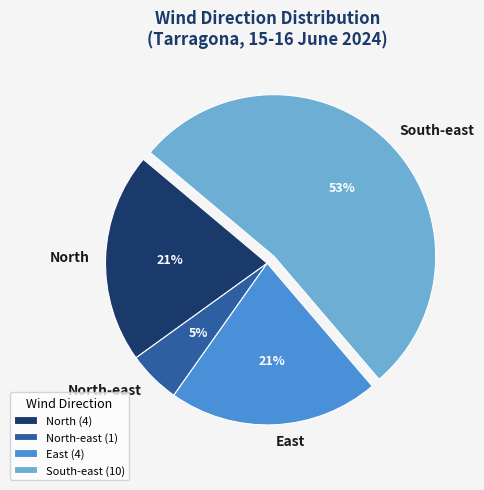

Which has a higher value, South-east or North-east?

South-east